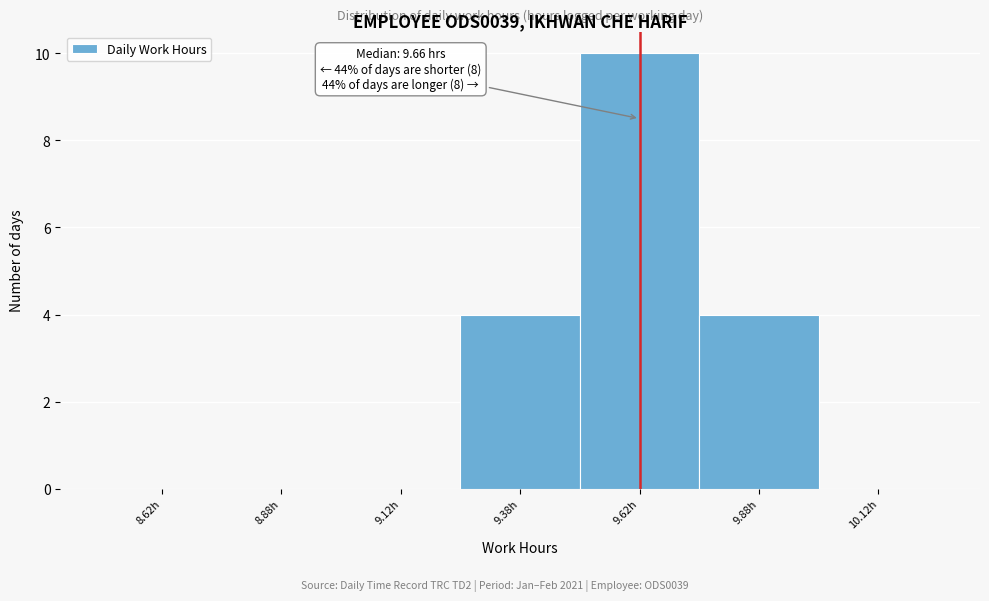

Which range on the x-axis has the tallest bar?

9.50 to 9.75